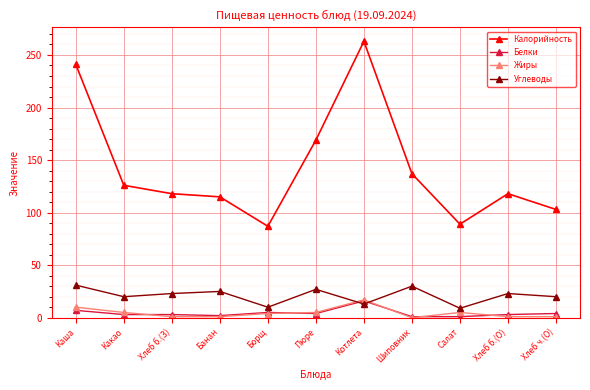

True or false: Калорийность has more than 1 interior local peaks.

True